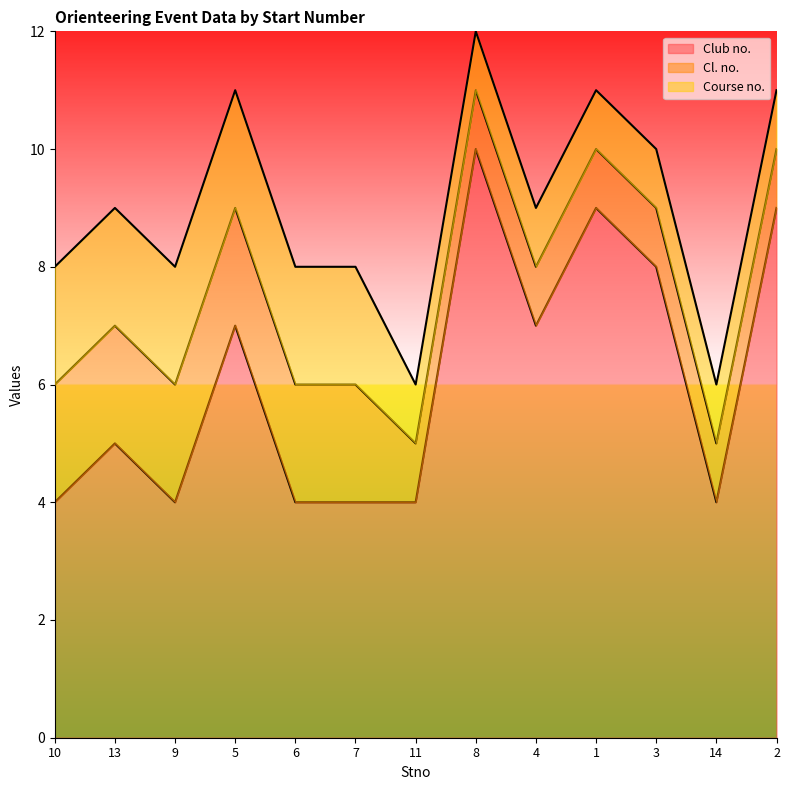

What is the label of the 7th point from the right?

11